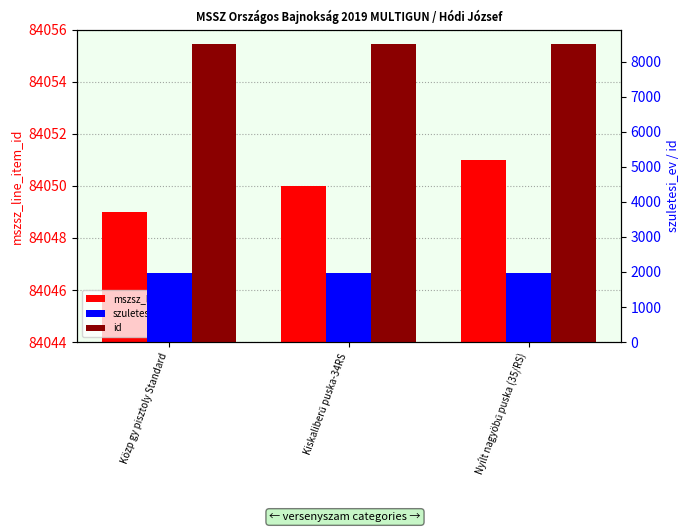

Between Közp gy pisztoly Standard and Nyílt nagyöbű puska (35/RS), which series saw the biggest shift?

mszsz_line_item_id